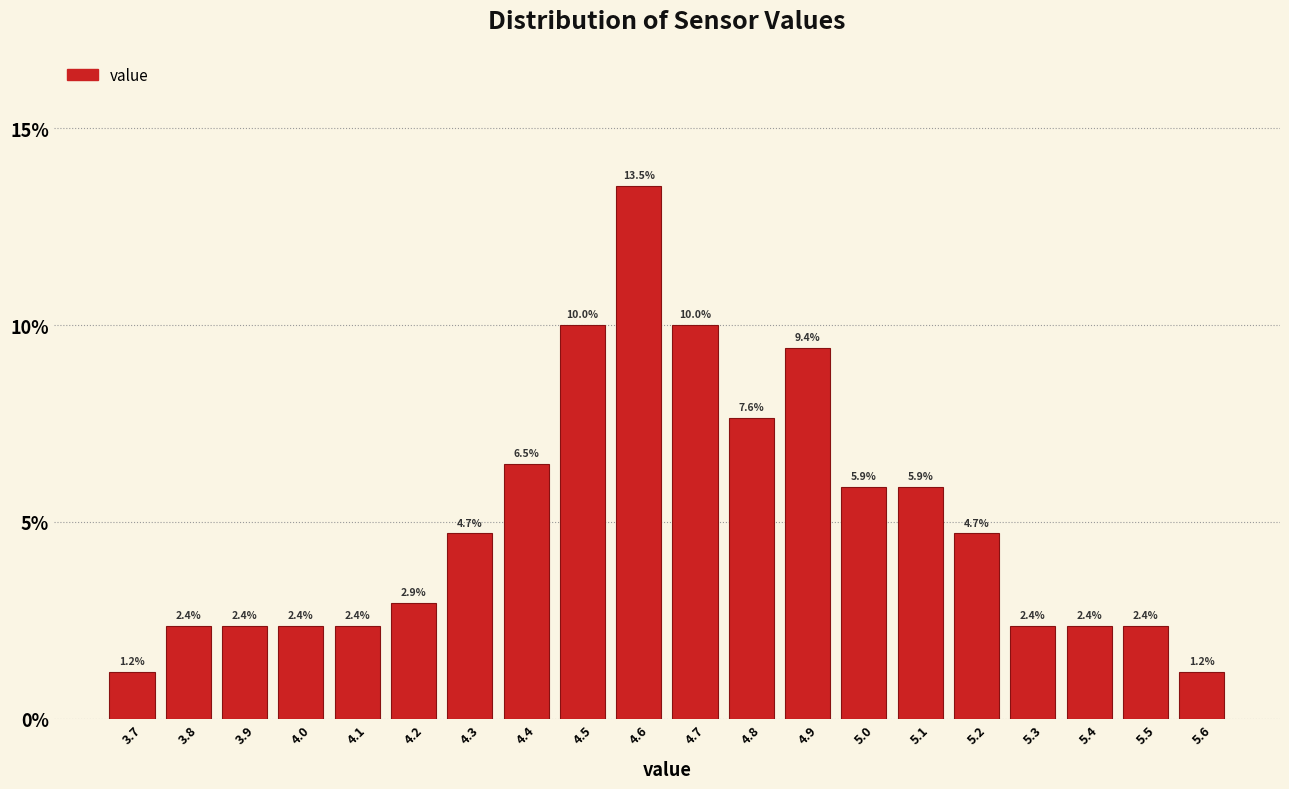

Reading left to right, list every bar in this chart as the range it spans on the x-axis followed by its height.

3.65 to 3.75: 1.2
3.75 to 3.85: 2.4
3.85 to 3.95: 2.4
3.95 to 4.05: 2.4
4.05 to 4.15: 2.4
4.15 to 4.25: 2.9
4.25 to 4.35: 4.7
4.35 to 4.45: 6.5
4.45 to 4.55: 10.0
4.55 to 4.65: 13.5
4.65 to 4.75: 10.0
4.75 to 4.85: 7.6
4.85 to 4.95: 9.4
4.95 to 5.05: 5.9
5.05 to 5.15: 5.9
5.15 to 5.25: 4.7
5.25 to 5.35: 2.4
5.35 to 5.45: 2.4
5.45 to 5.55: 2.4
5.55 to 5.65: 1.2